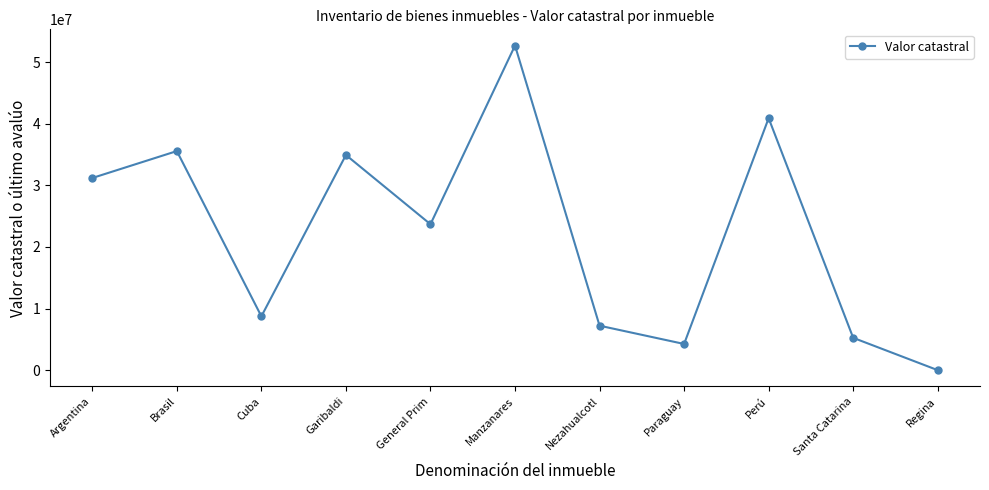

What position from the left is Nezahualcotl?

7